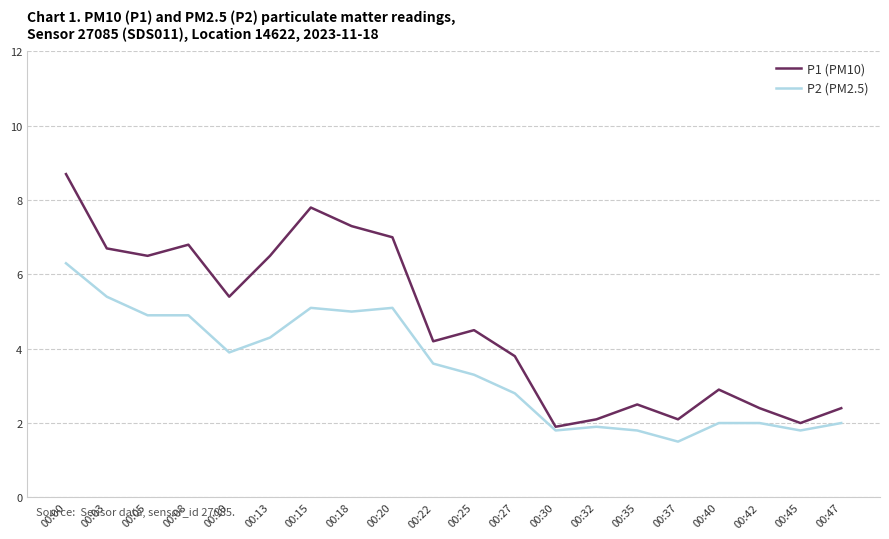

Rank the series by their maximum value, from lowest to highest.

P2 (PM2.5), P1 (PM10)